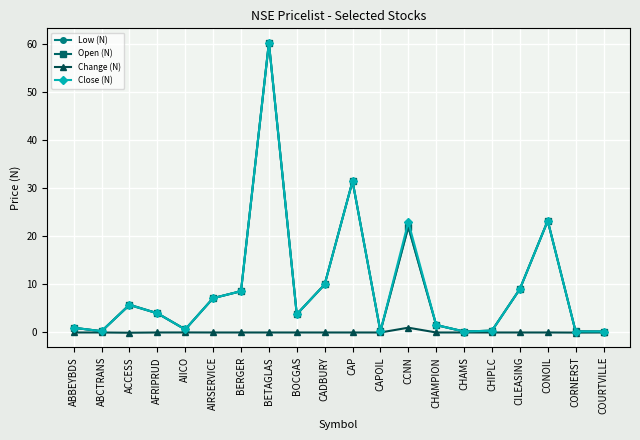

What is the total value across all series at CAPOIL?

0.7